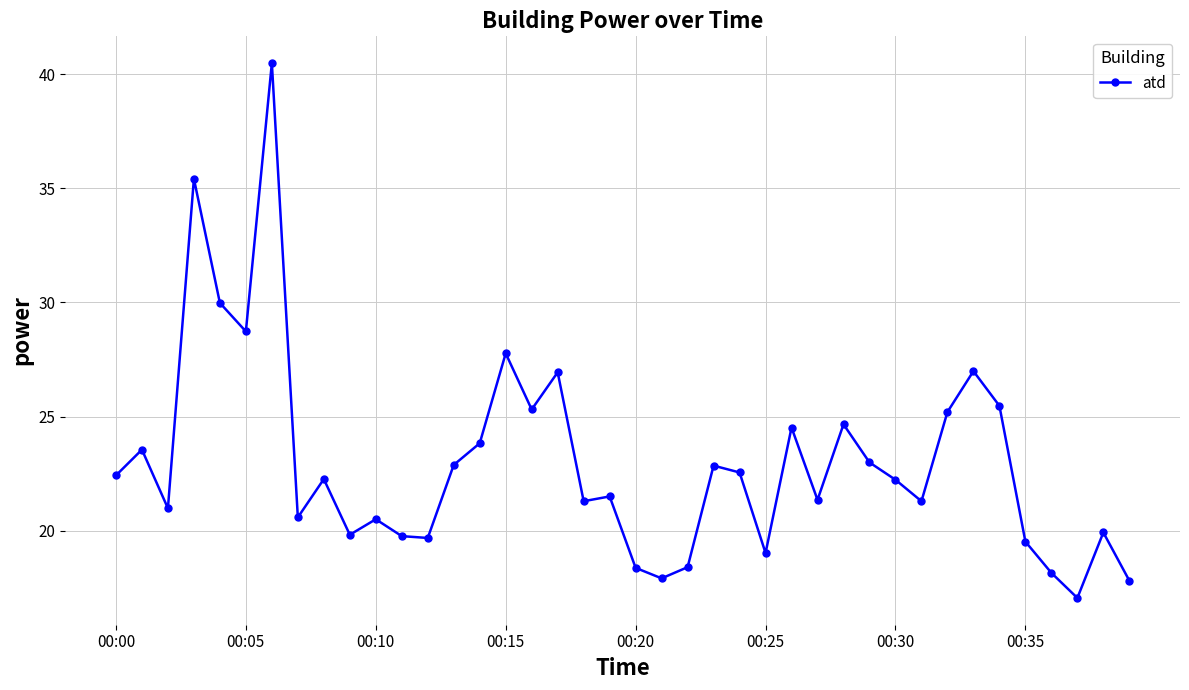

What is the maximum value shown in the chart?

40.5